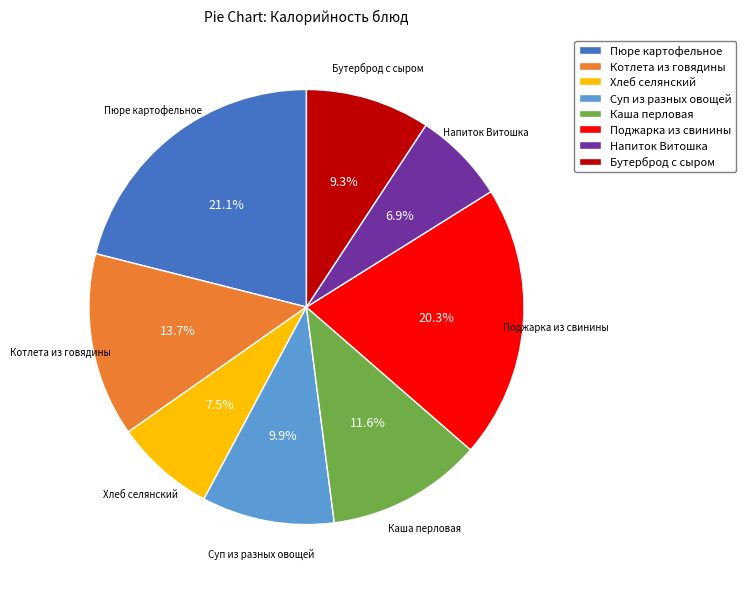

Between Пюре картофельное and Хлеб селянский, which is larger?

Пюре картофельное